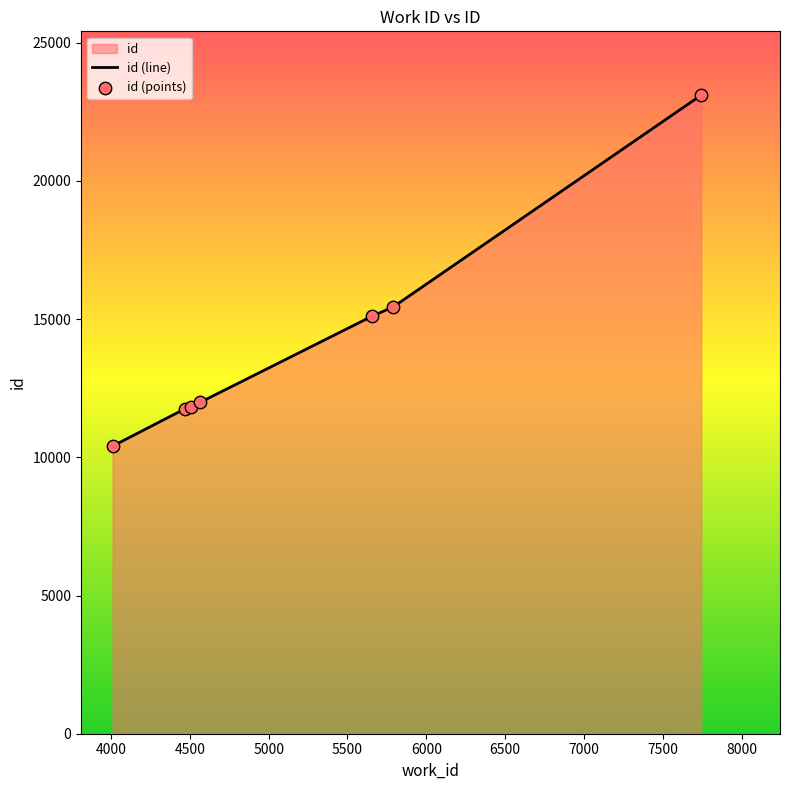

What is the greatest value displayed?

23105